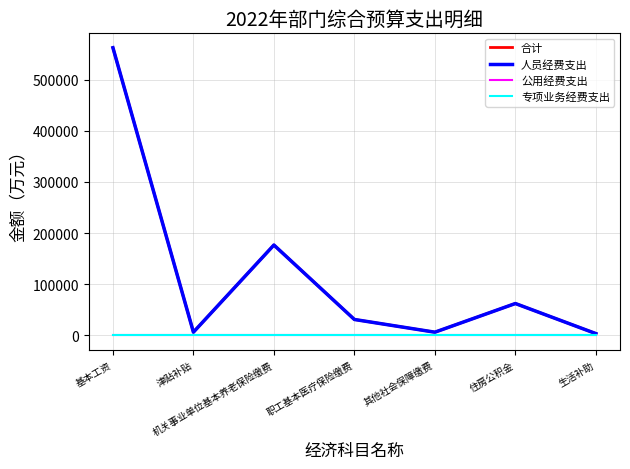

Is this an area chart (filled region under the line)?

No